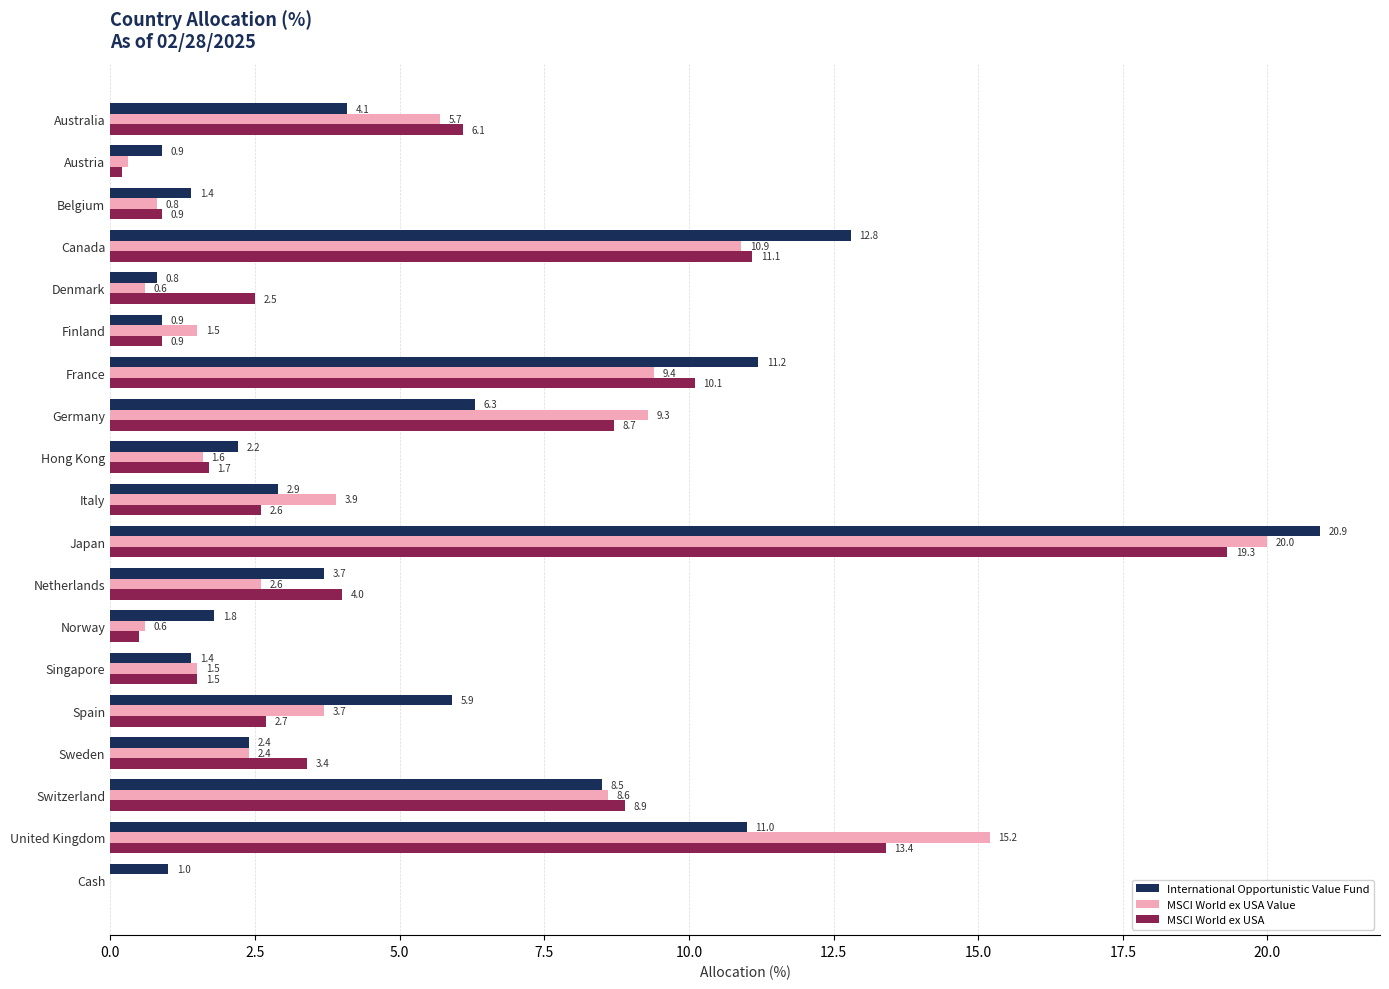

Is it true that International Opportunistic Value Fund equals 1.4 at Belgium?

True